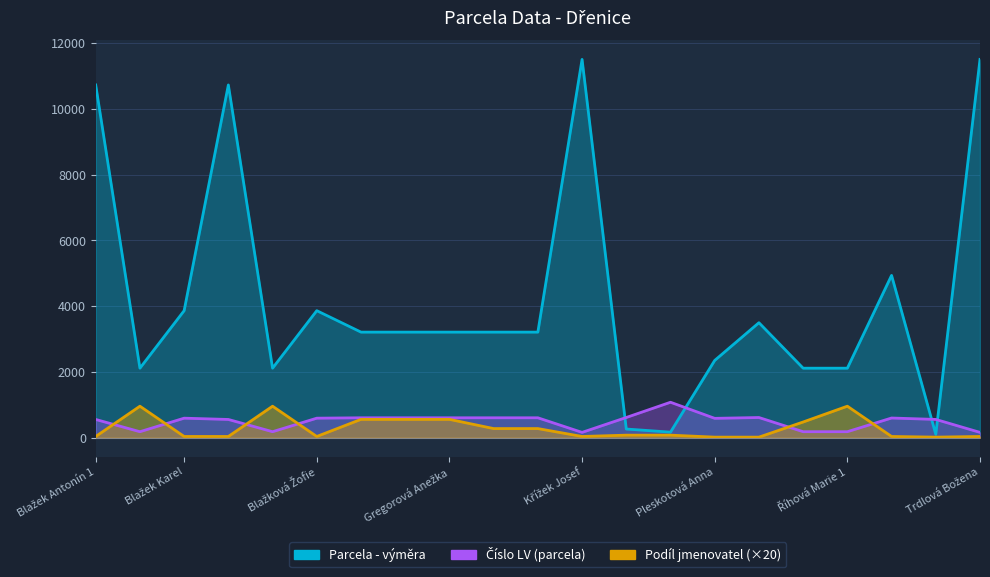

What is the spread (max minus min) of values at Křížek Josef?

11458